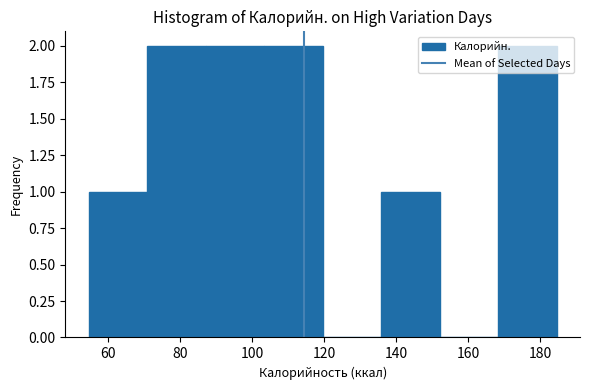

Reading left to right, list every bar in this chart as the range it spans on the x-axis followed by its height. Neither the bar edges nor the heights are printed on the chart, so give them approximately, as read against the axes.

54 to 70: 1
70 to 88: 2
88 to 104: 2
104 to 120: 2
120 to 136: 0
136 to 152: 1
152 to 168: 0
168 to 184: 2